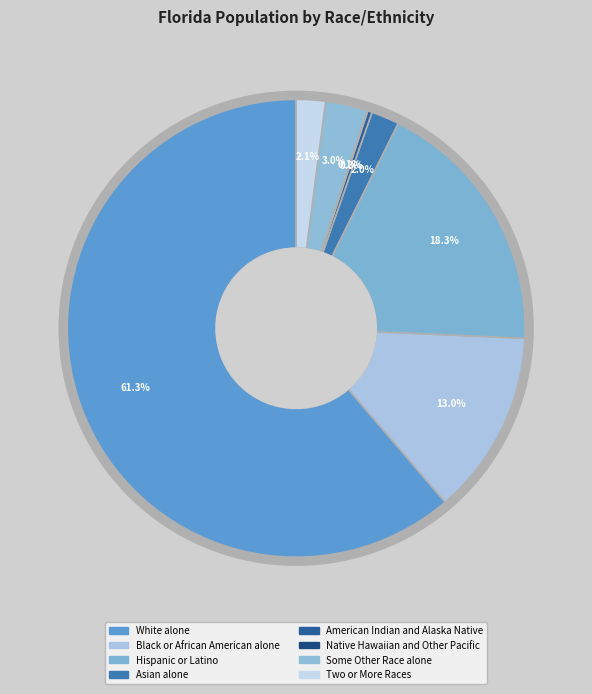

To the nearest percent, what is the combined percentage of Two or More Races and American Indian and Alaska Native?

2%